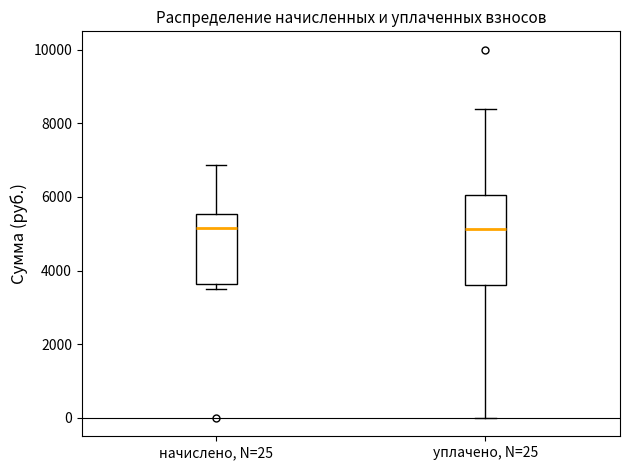

Where is the upper edge of the box for уплачено, N=25 on the y-axis? The values are not printed on the chart, so give them approximately, as read against the axis.

6000